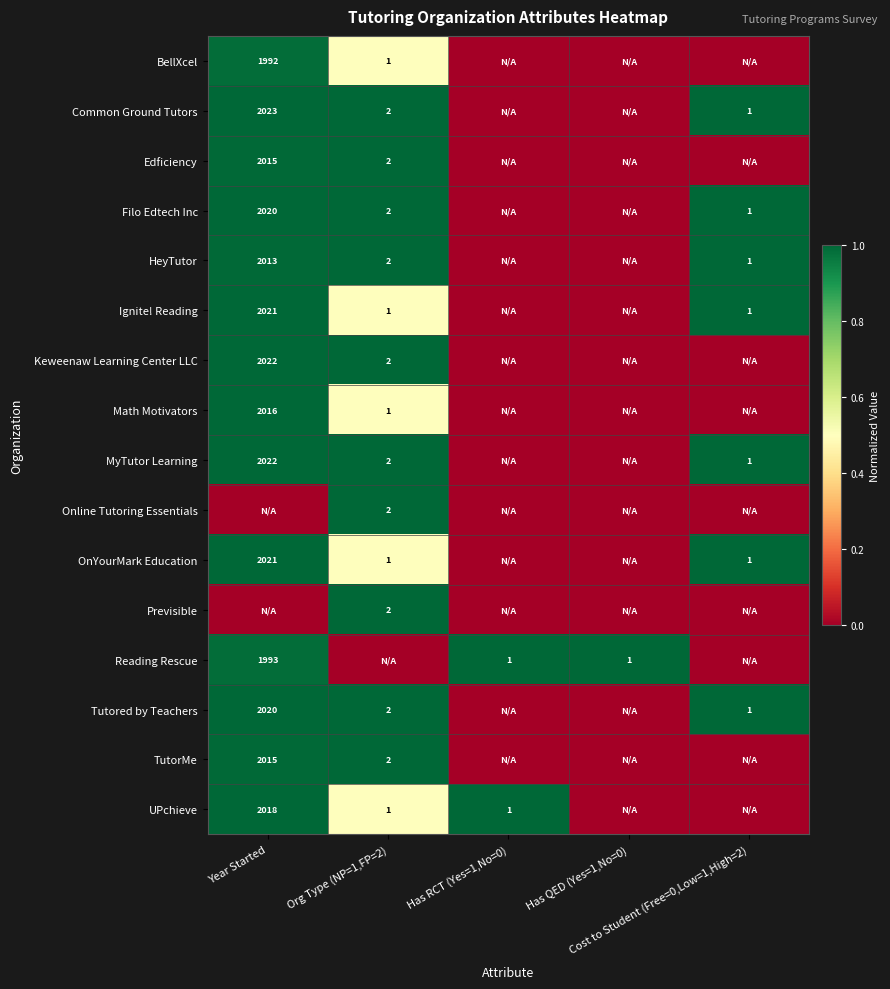

Rank the series by their maximum value, from highest to lowest.

Common Ground Tutors, Edficiency, Filo Edtech Inc, HeyTutor, Ignite! Reading, Keweenaw Learning Center LLC, MyTutor Learning, Online Tutoring Essentials, OnYourMark Education, Previsible, Reading Rescue, Tutored by Teachers, TutorMe, UPchieve, Math Motivators, BellXcel